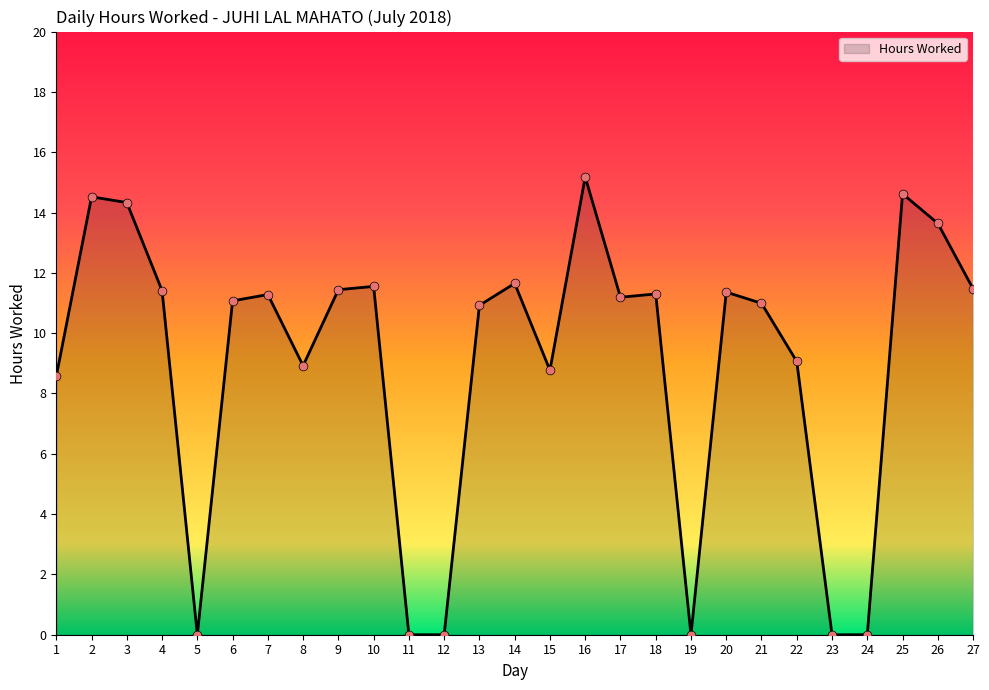

What is the change in value from 4 to 5?

-11.4